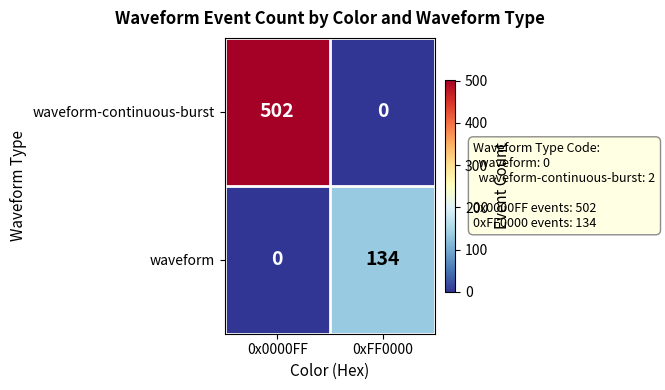

What is the greatest value displayed?

502